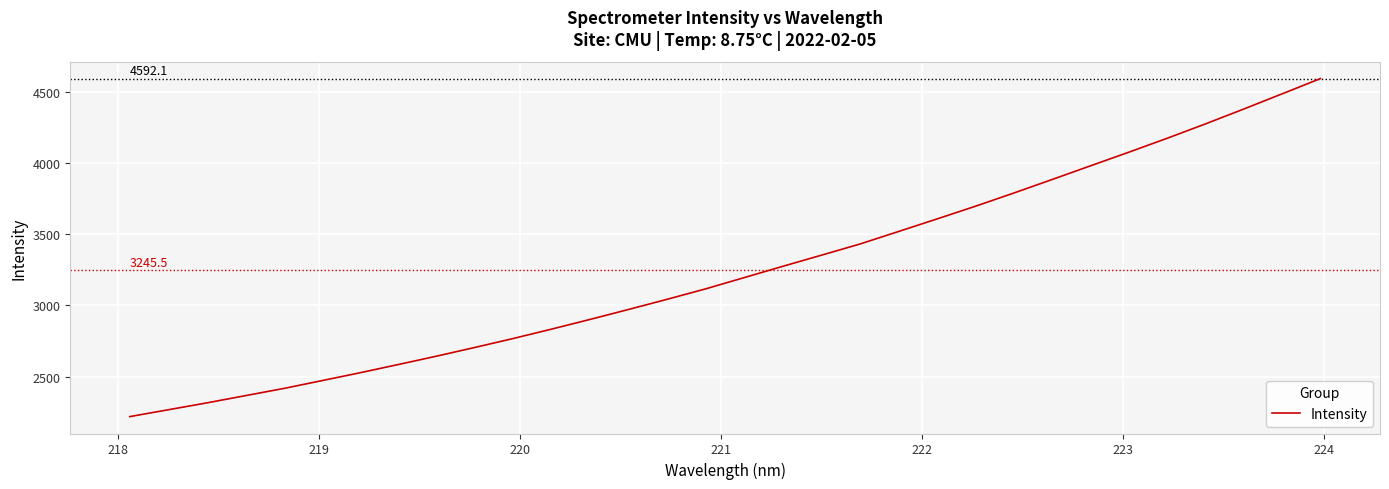

What is the maximum value shown in the chart?

4592.1